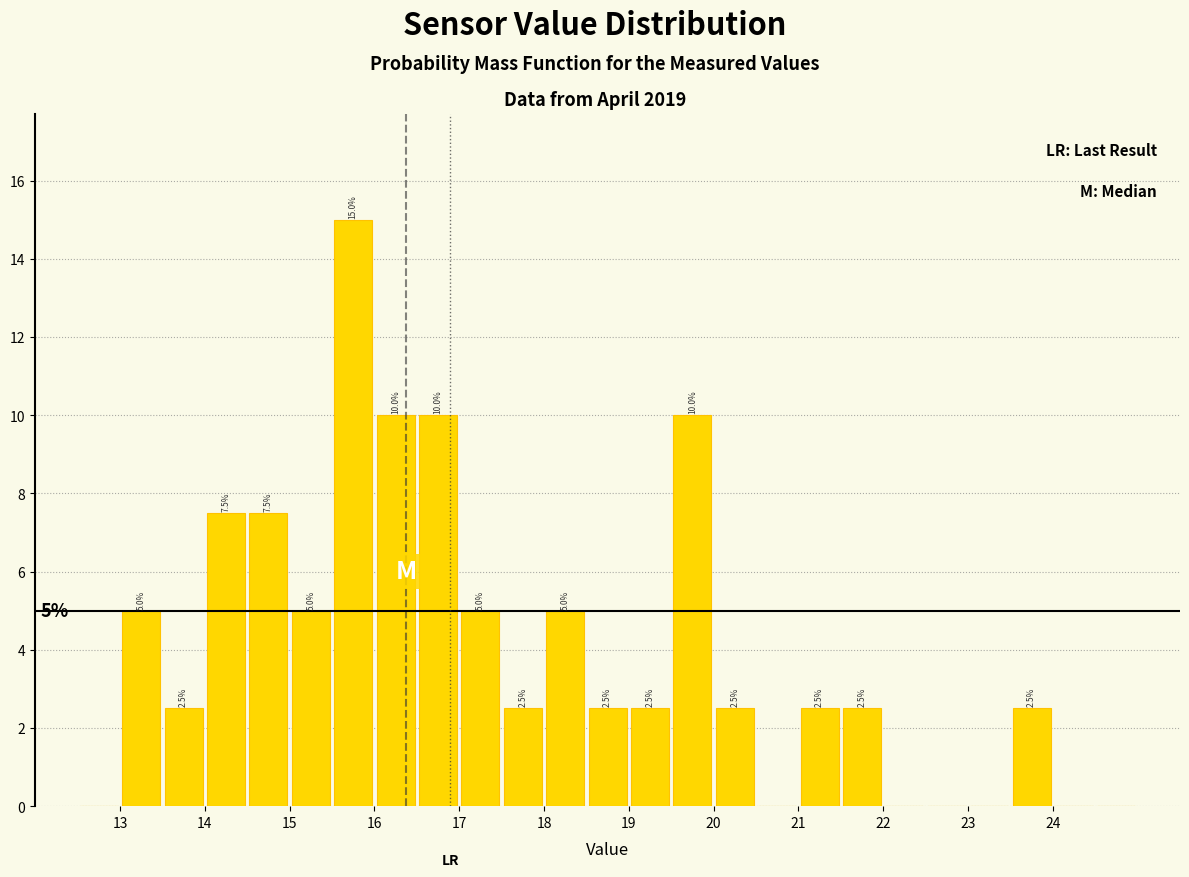

Over which range of the x-axis is the bar tallest?

15.5 to 16.0